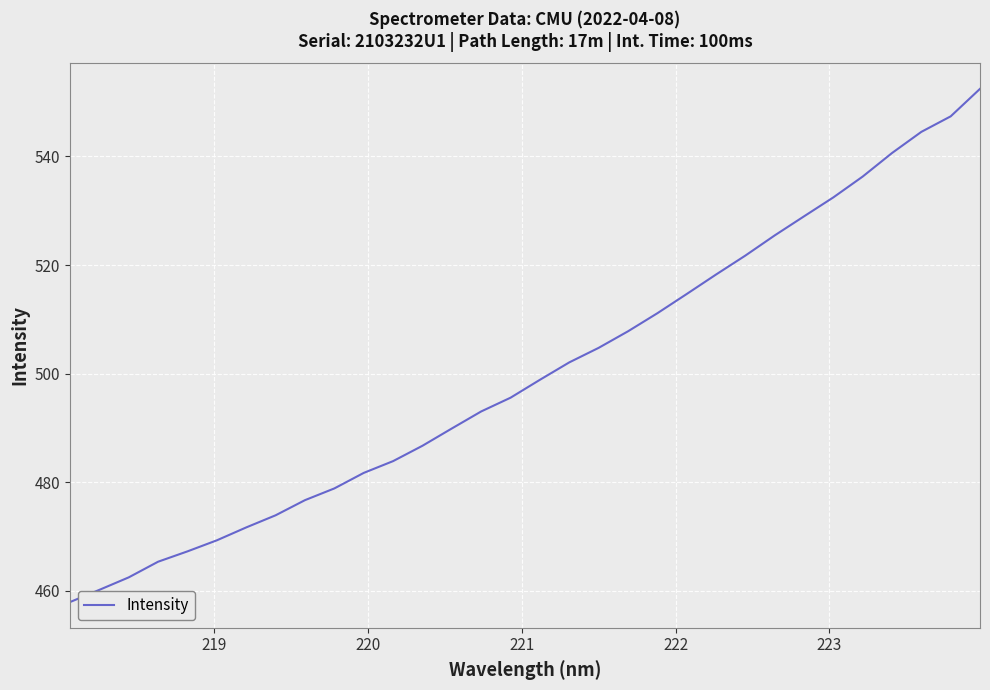

What is the difference between the maximum and minimum values?

94.5